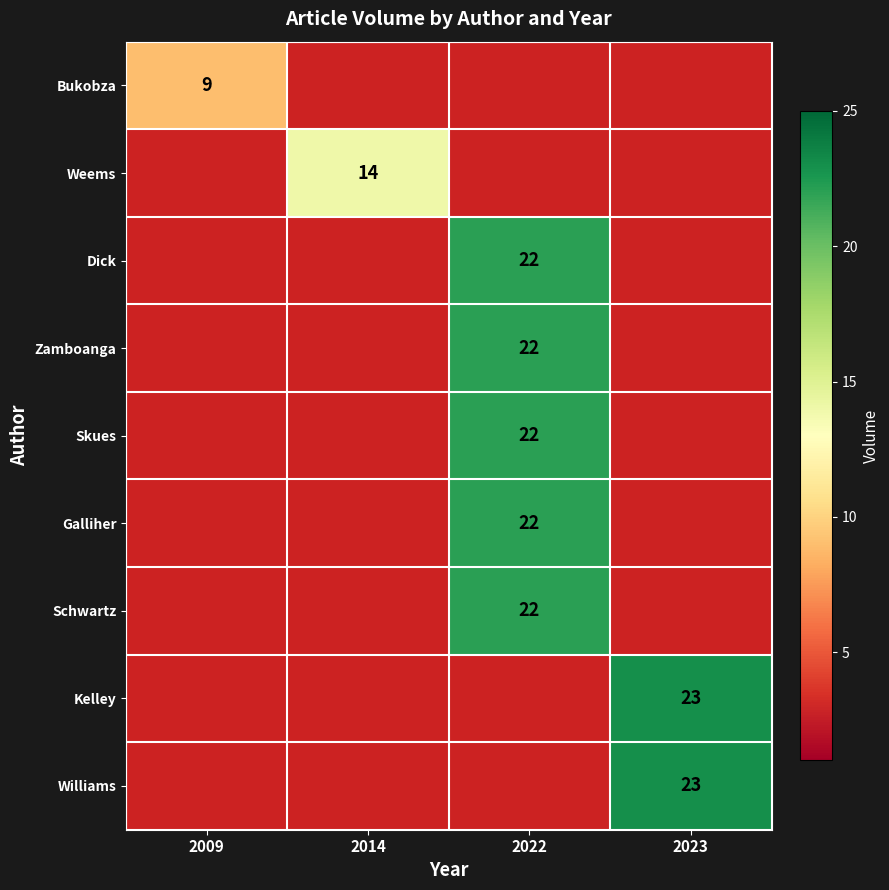

The Dick series shows 29 at 2022. True or false?

False